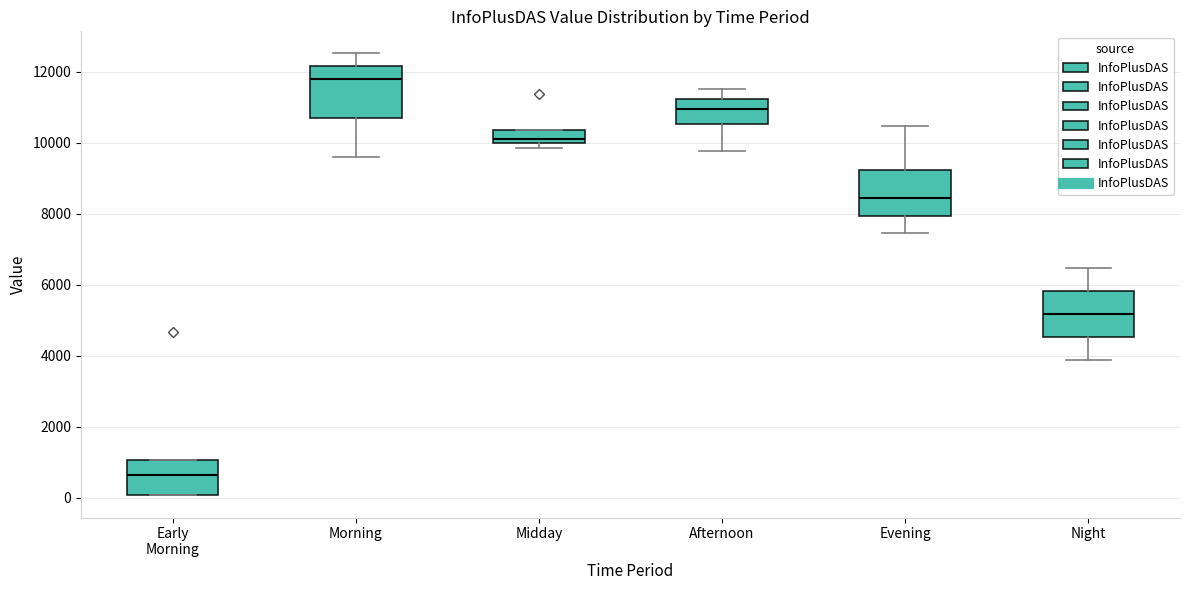

Reading left to right, transcribe this box plot: for each box, give where its median line is, the range the box spans, and where its two whiskers end, as read against the y-axis. The values are not printed on the chart, so give them approximately, as read against the axis.

Early Morning: median 600, box 0 to 1000, whiskers 0 to 1000
Morning: median 11800, box 10800 to 12200, whiskers 9600 to 12600
Midday: median 10200, box 10000 to 10400, whiskers 9800 to 10400
Afternoon: median 11000, box 10600 to 11200, whiskers 9800 to 11600
Evening: median 8400, box 8000 to 9200, whiskers 7400 to 10400
Night: median 5200, box 4600 to 5800, whiskers 3800 to 6400